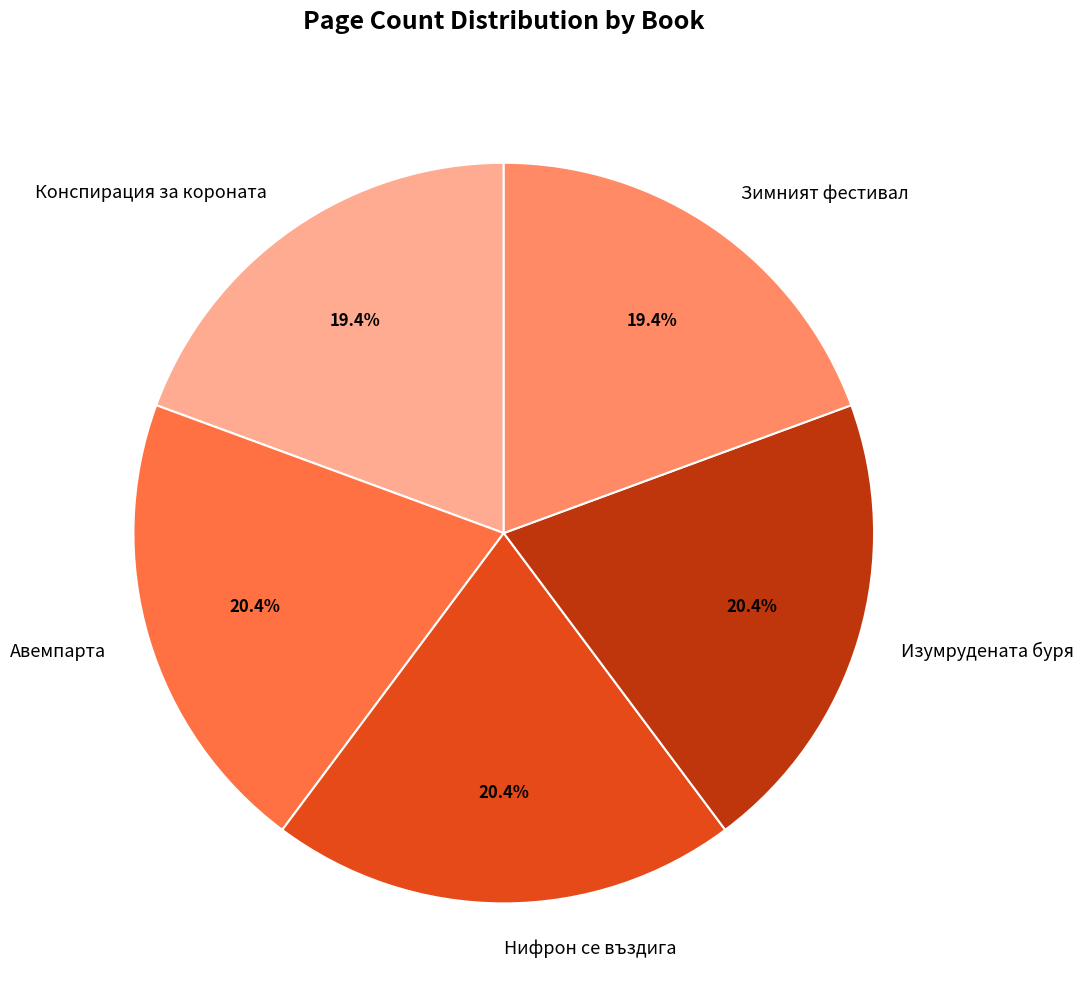

What is the total percentage of Изумрудената буря and Конспирация за короната?

39.8%